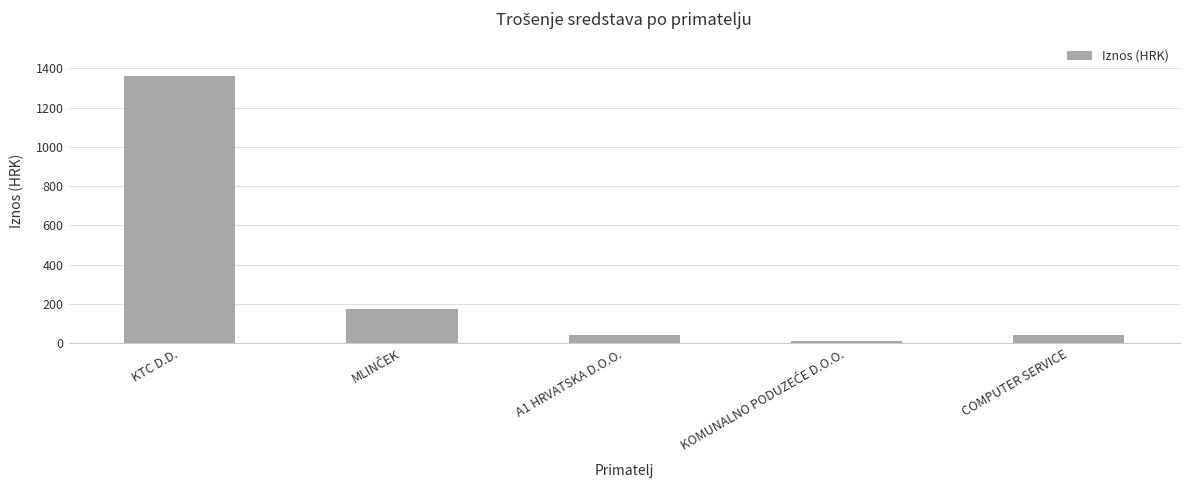

Approximately how many times larger is the value at KTC D.D. compared to A1 HRVATSKA D.O.O.?

30.9